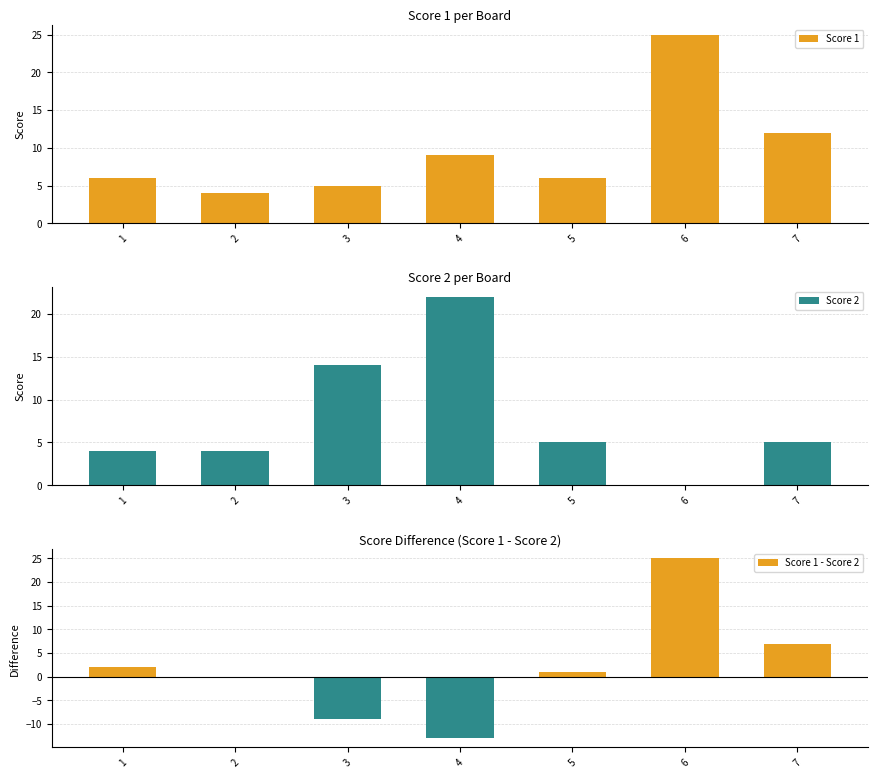

Reading left to right, extract all data points from this chart.

Score 1: 6	4	5	9	6	25	12
Score 2: 4	4	14	22	5	0	5
Score 1 - Score 2: 2	0	-9	-13	1	25	7